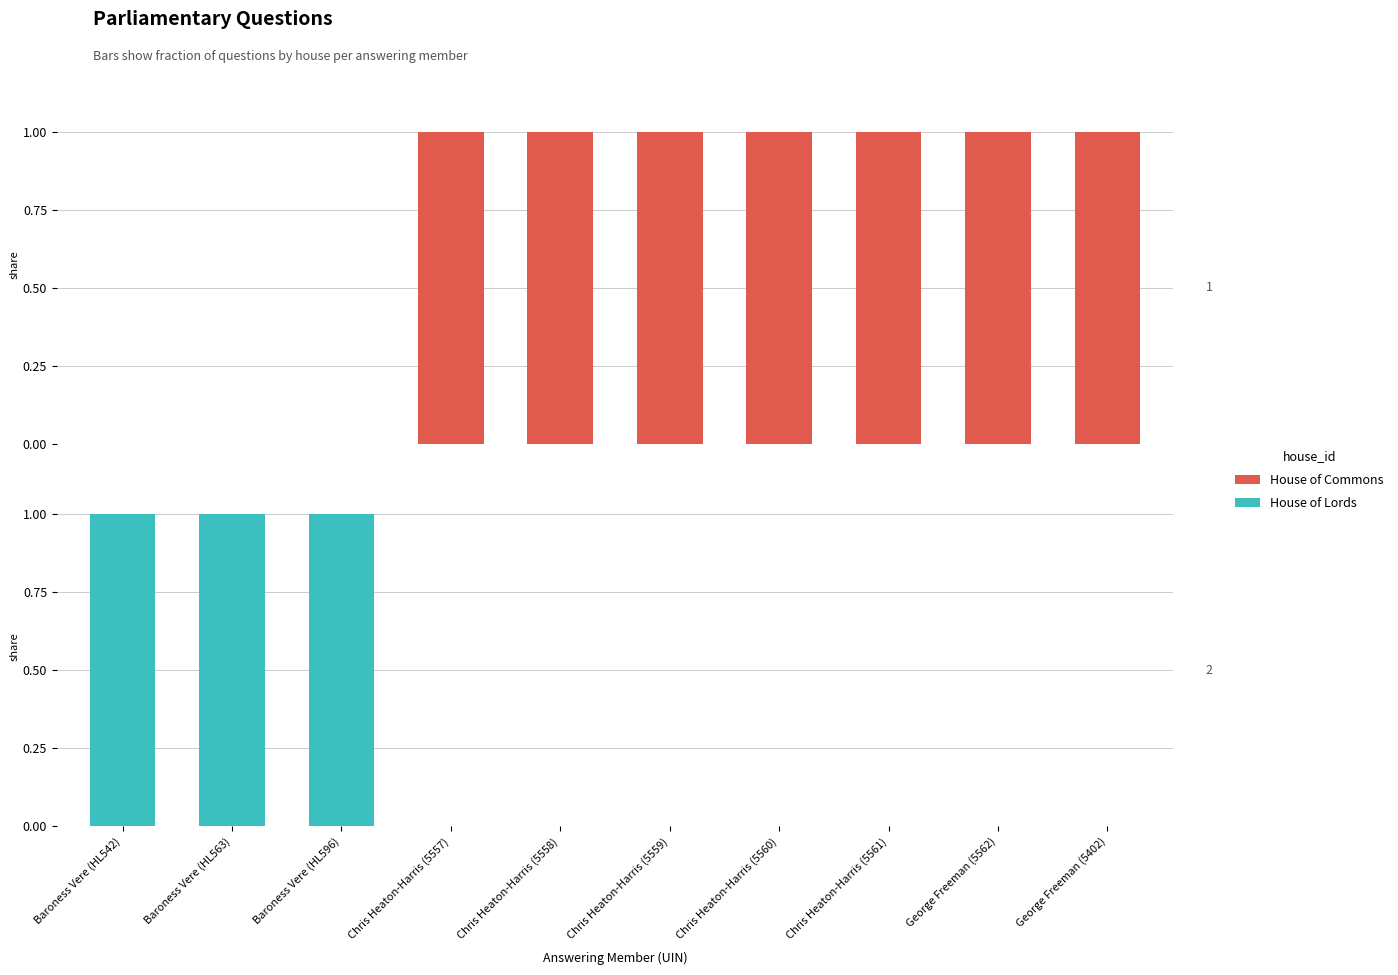

Reading right to left, list all the values displayed in this chart.

House of Commons: 1	1	1	1	1	1	1	0	0	0
House of Lords: 0	0	0	0	0	0	0	1	1	1